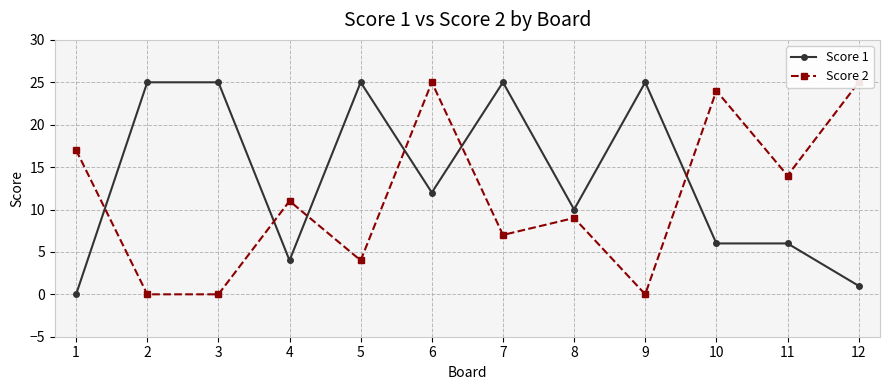

At which label does Score 1 reach its minimum?

1